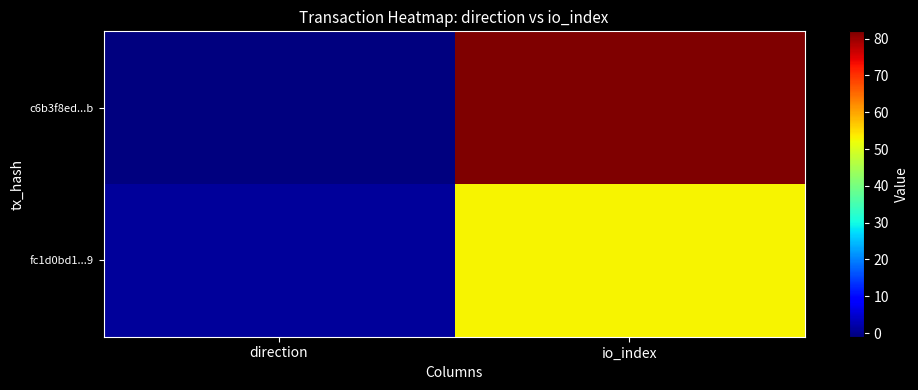

Count the number of categories in the chart.

2